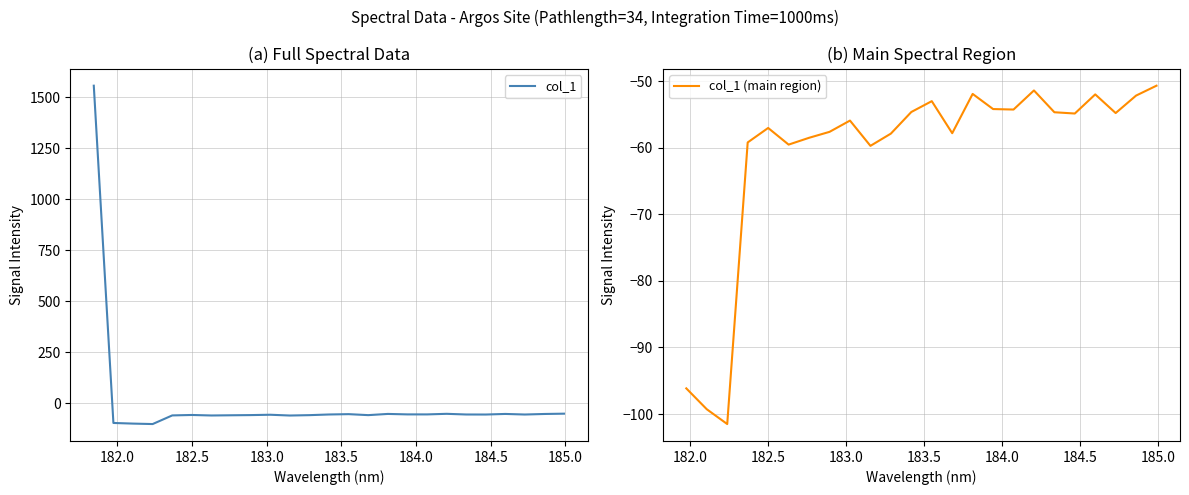

What is the sum of all values?

96.9